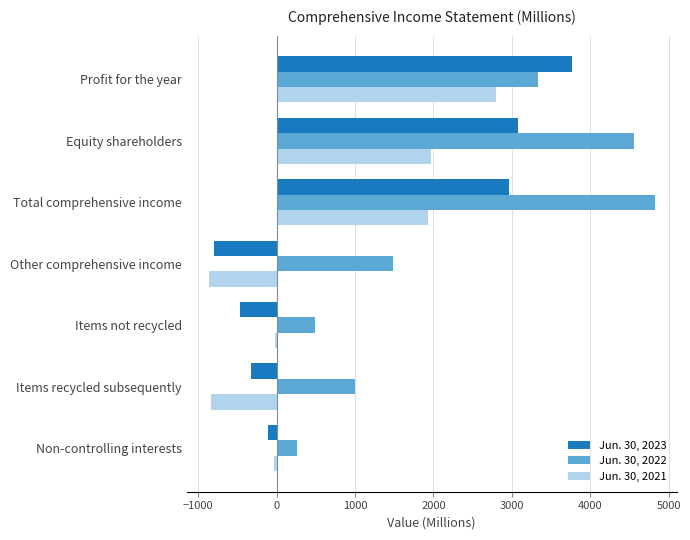

The Jun. 30, 2022 series shows 778 at Profit for the year. True or false?

False